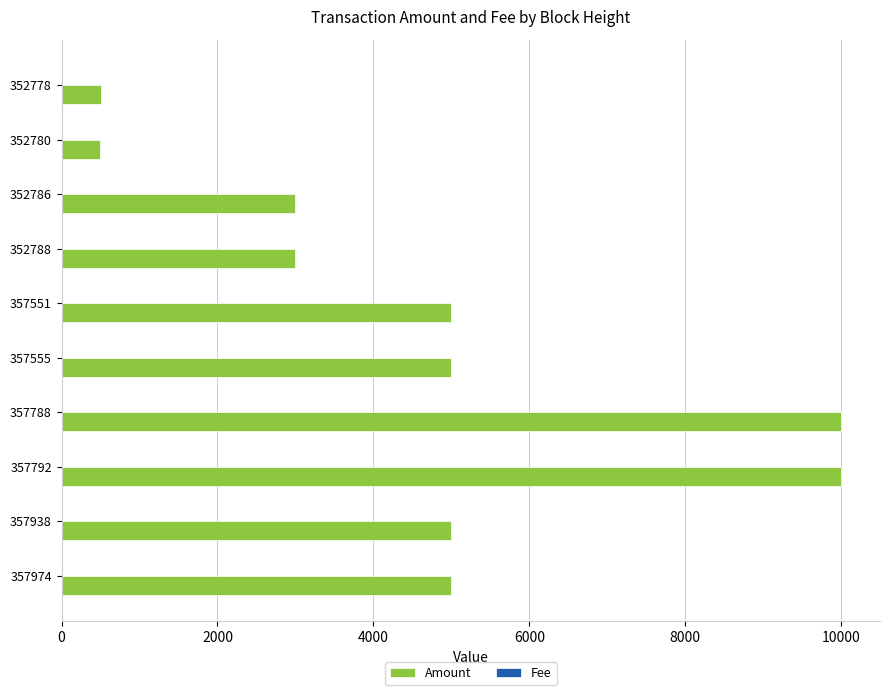

The Amount series shows 10000 at 357788. True or false?

True